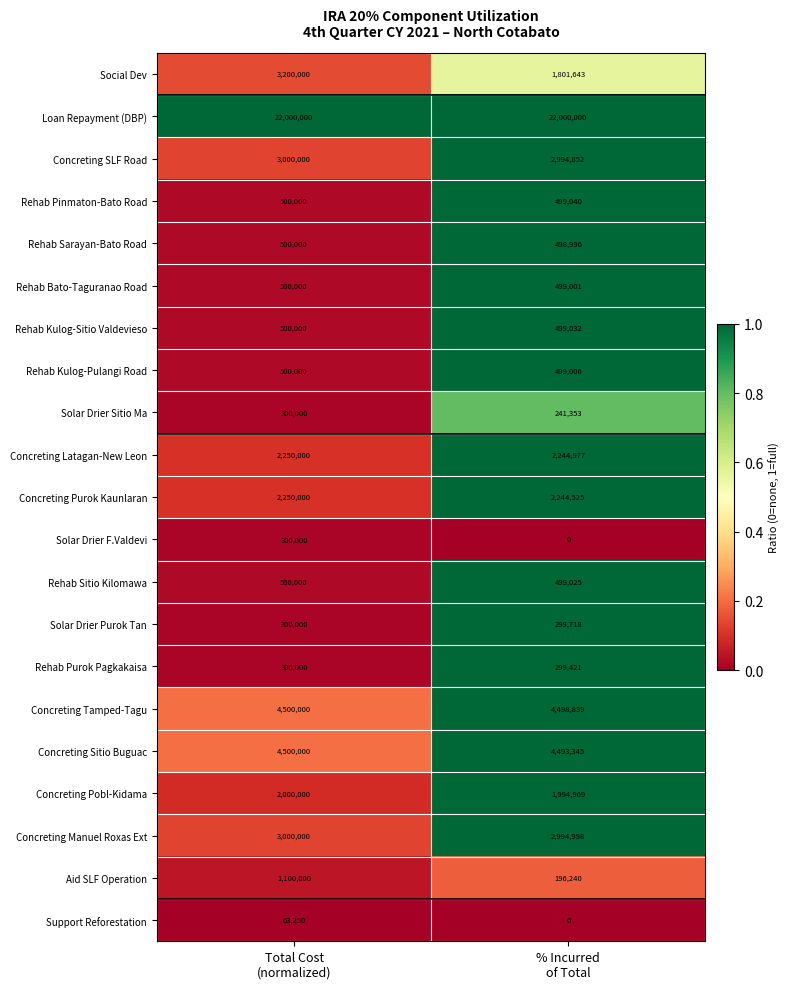

What is the highest value of the Support Reforestation series?

63250